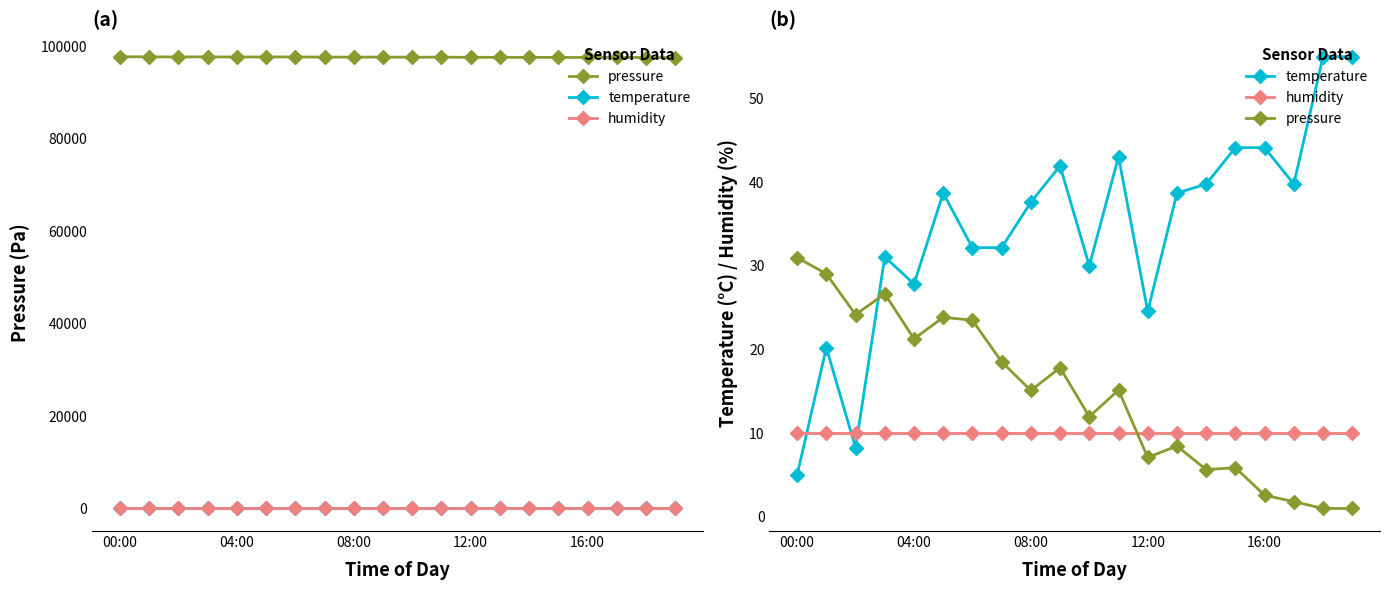

How many distinct data groups are displayed?

3